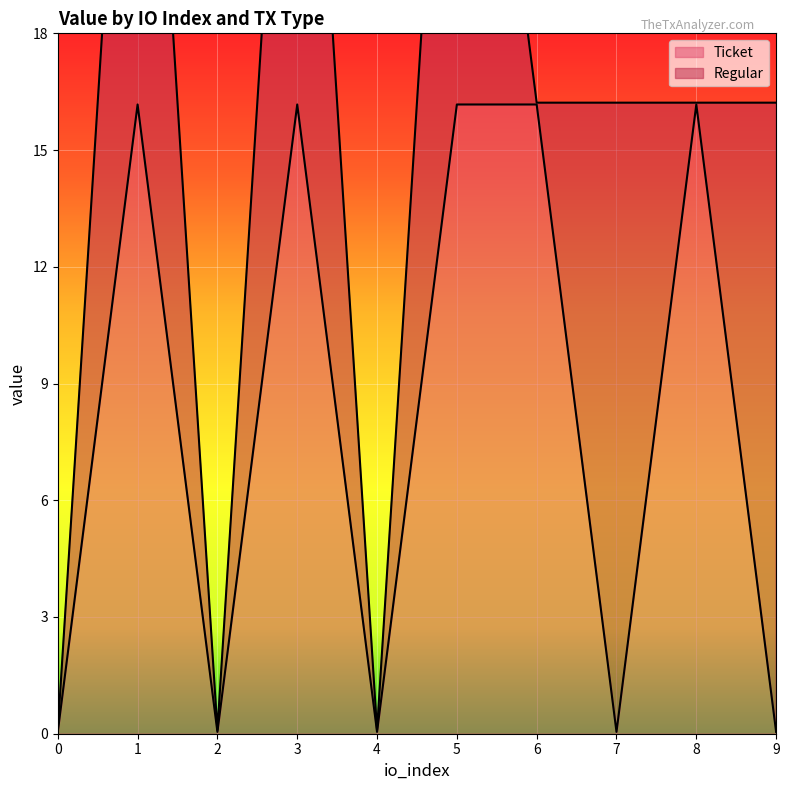

How many values are below 16?

5